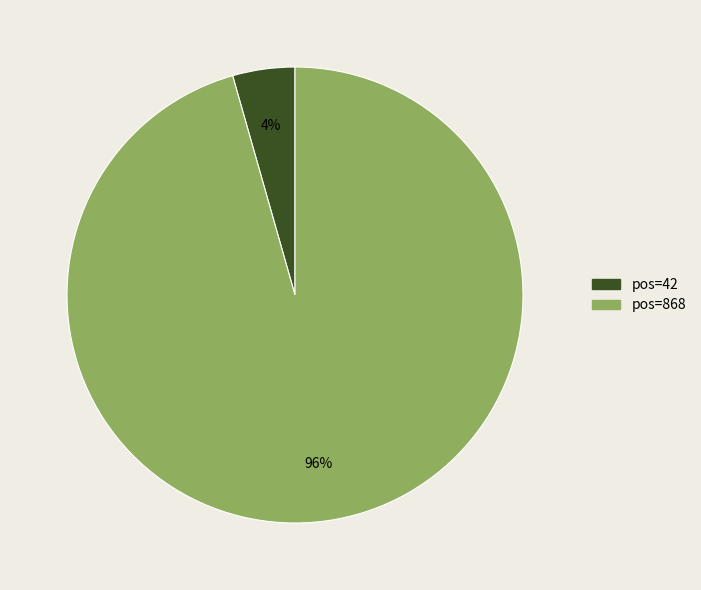

How many slices are in this pie chart?

2